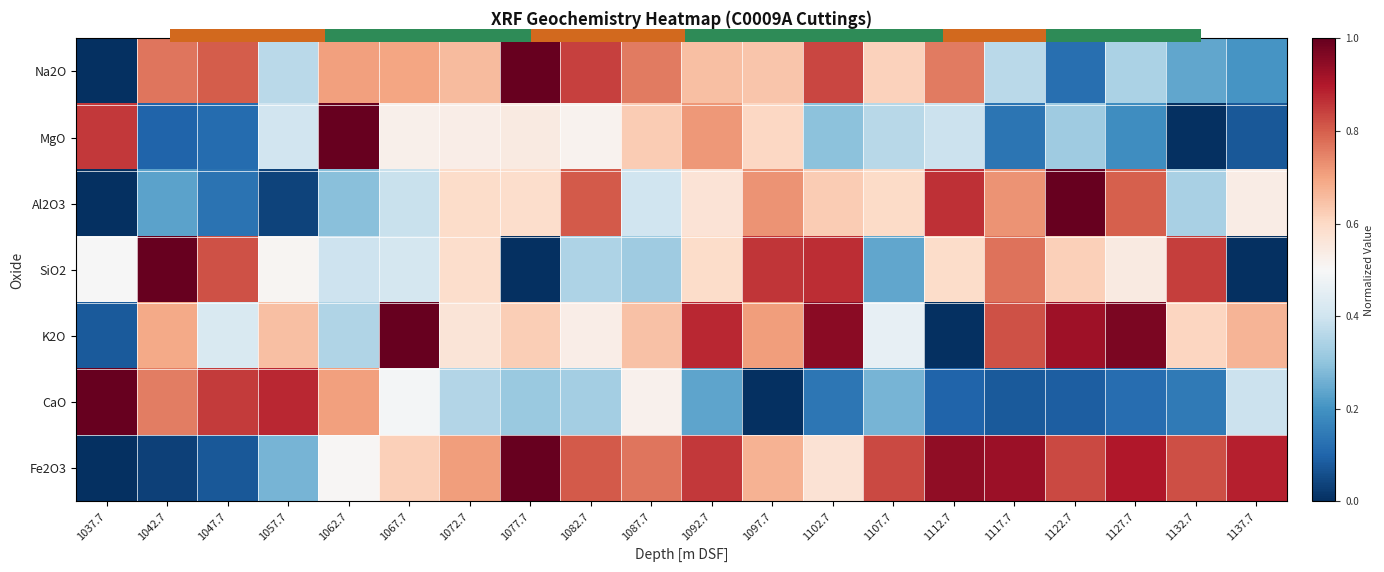

How many positive values does the MgO series have?

19